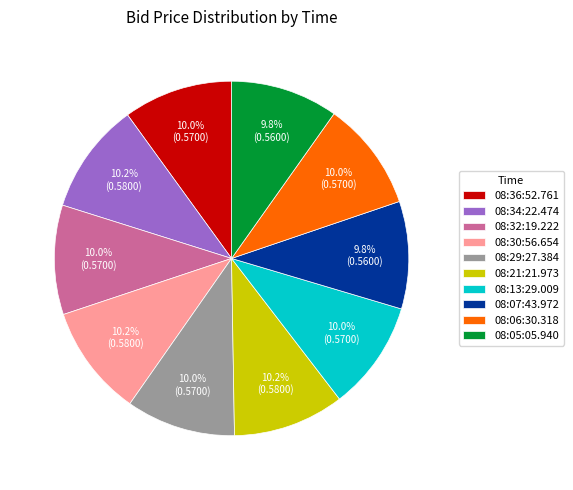

The 08:36:52.761 slice represents 10% of the pie. True or false?

True